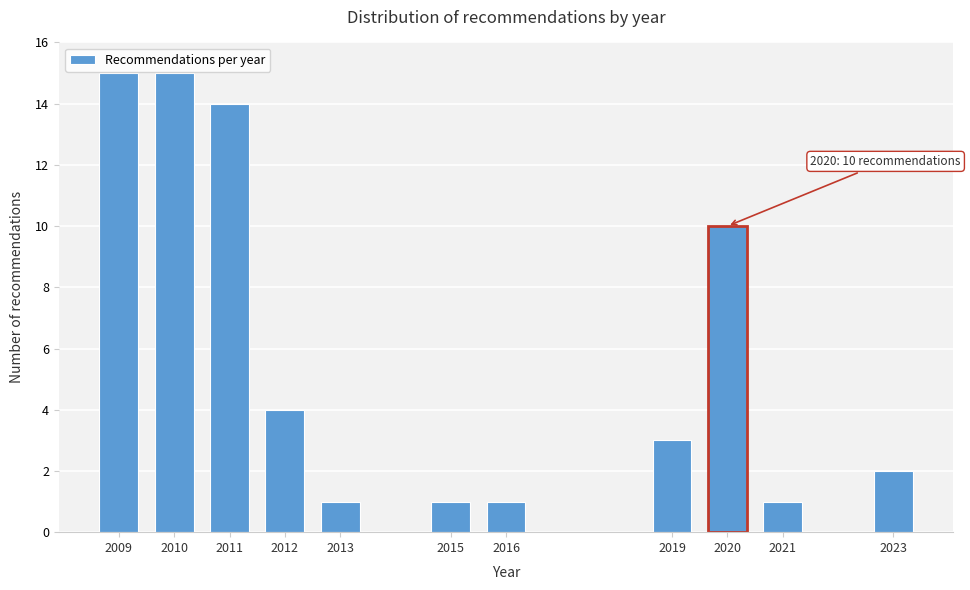

Reading right to left, transcribe all the data shown in this chart.

2023=2	2021=1	2020=10	2019=3	2016=1	2015=1	2013=1	2012=4	2011=14	2010=15	2009=15